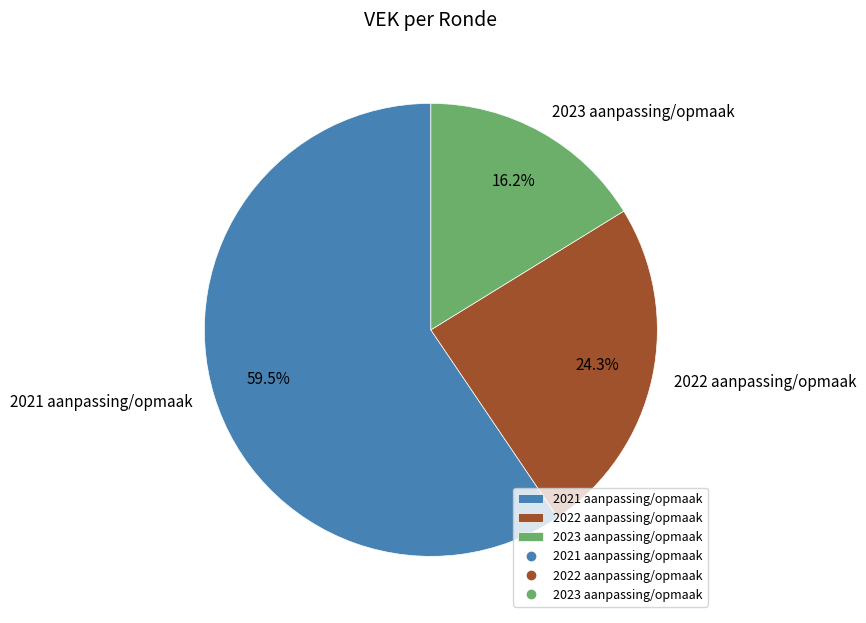

Which slice is the largest?

2021 aanpassing/opmaak